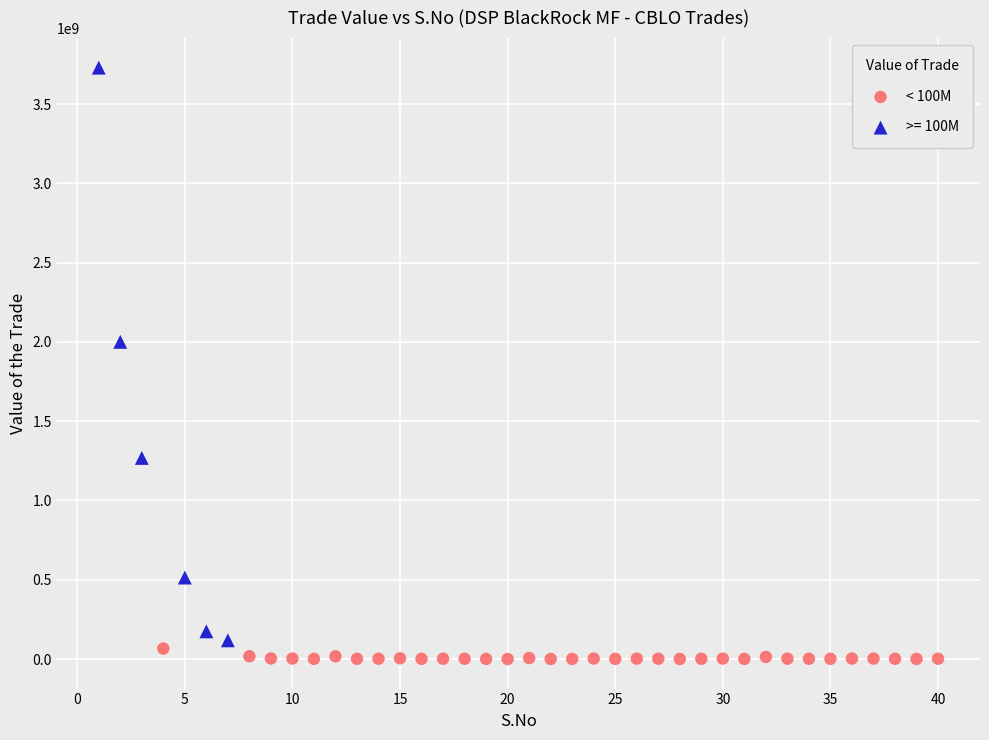

Which series has the largest Y range (max minus min)?

>= 100M